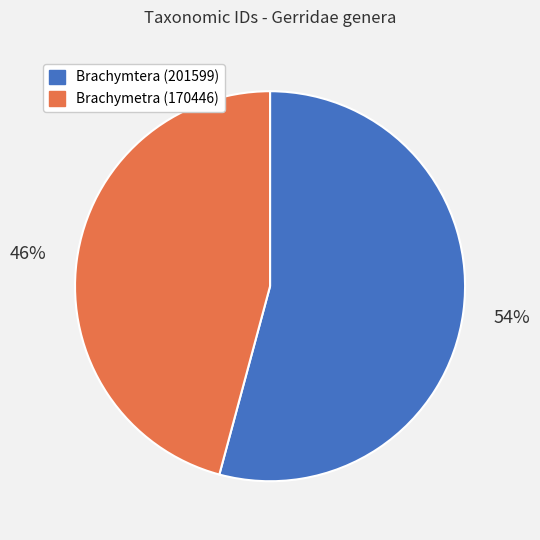

Count the number of slices in the pie.

2